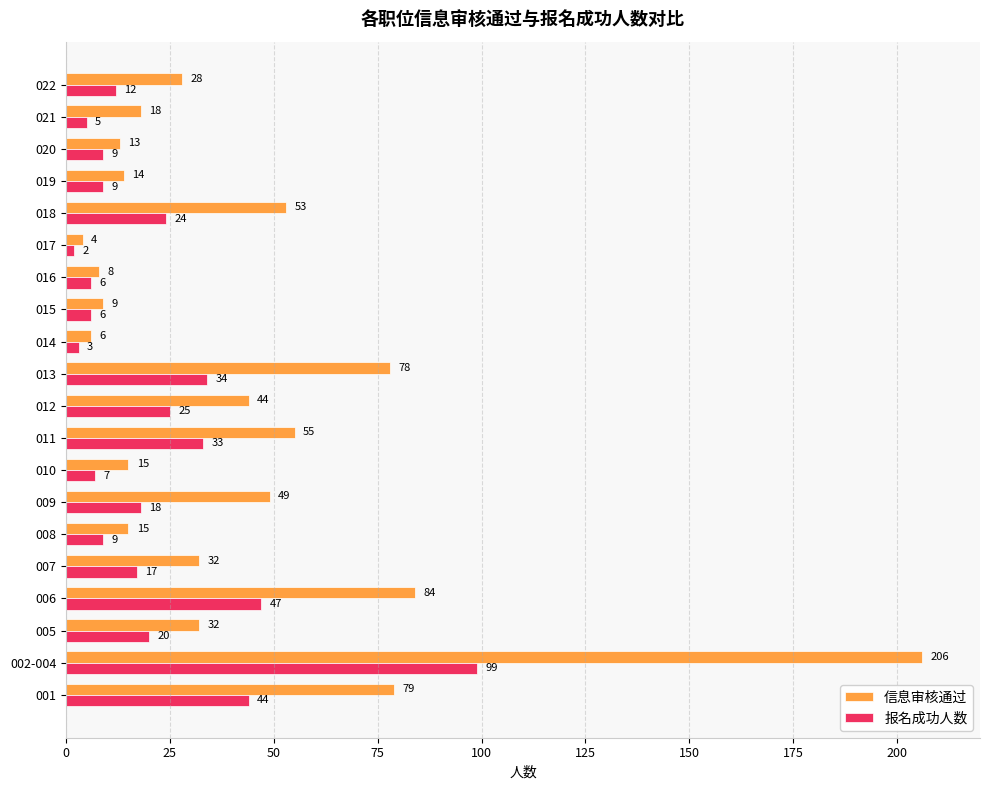

What is the sum of the 信息审核通过 values at 009 and 020?

62